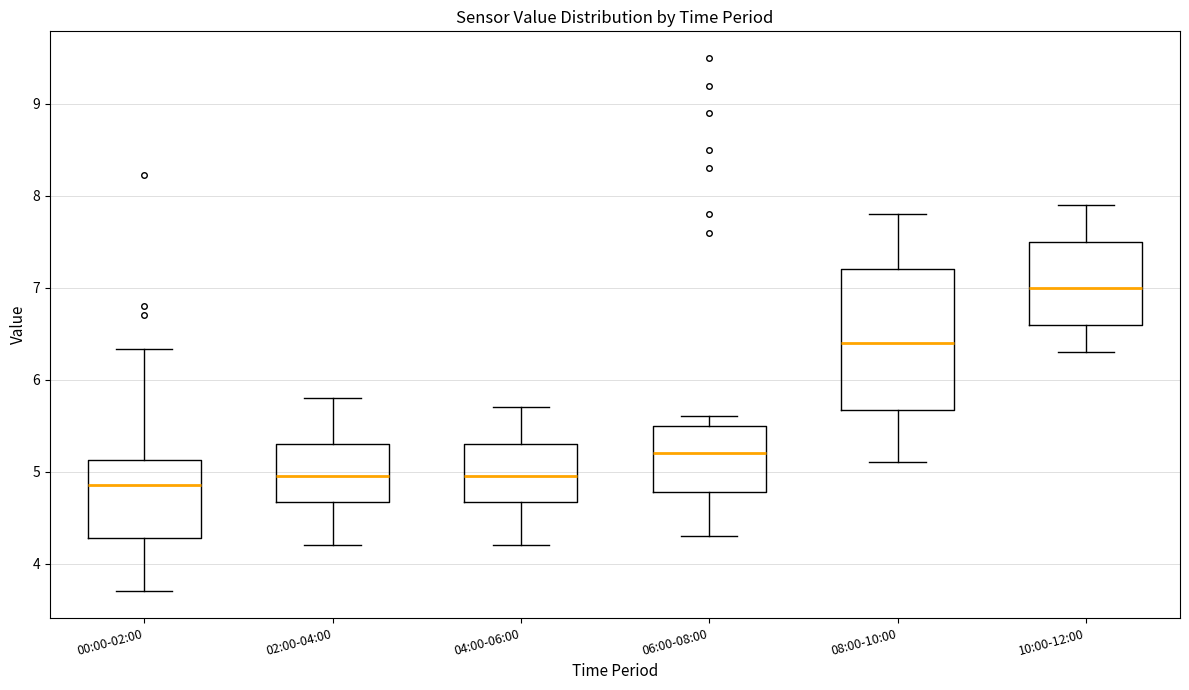

Which box is the tallest, from its lower edge to its upper edge?

08:00-10:00